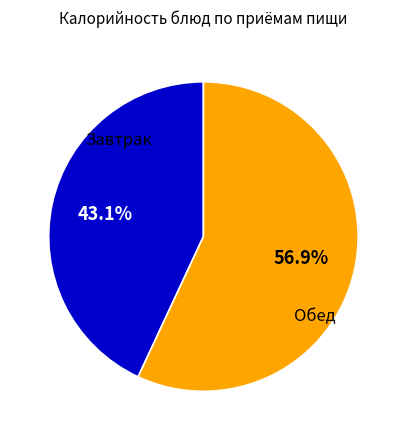

Is there a majority slice in this chart?

Yes